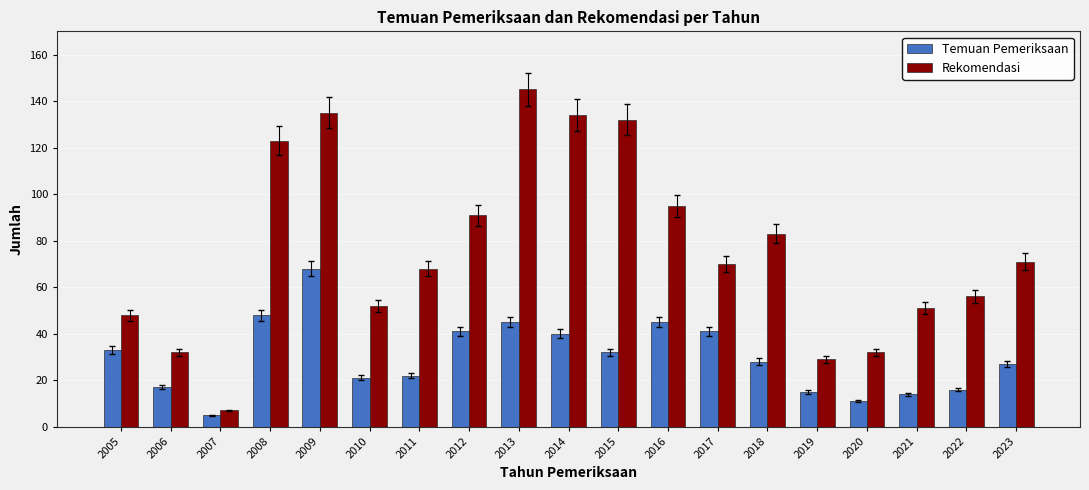

What is the sum of the Rekomendasi values at 2006 and 2020?

64